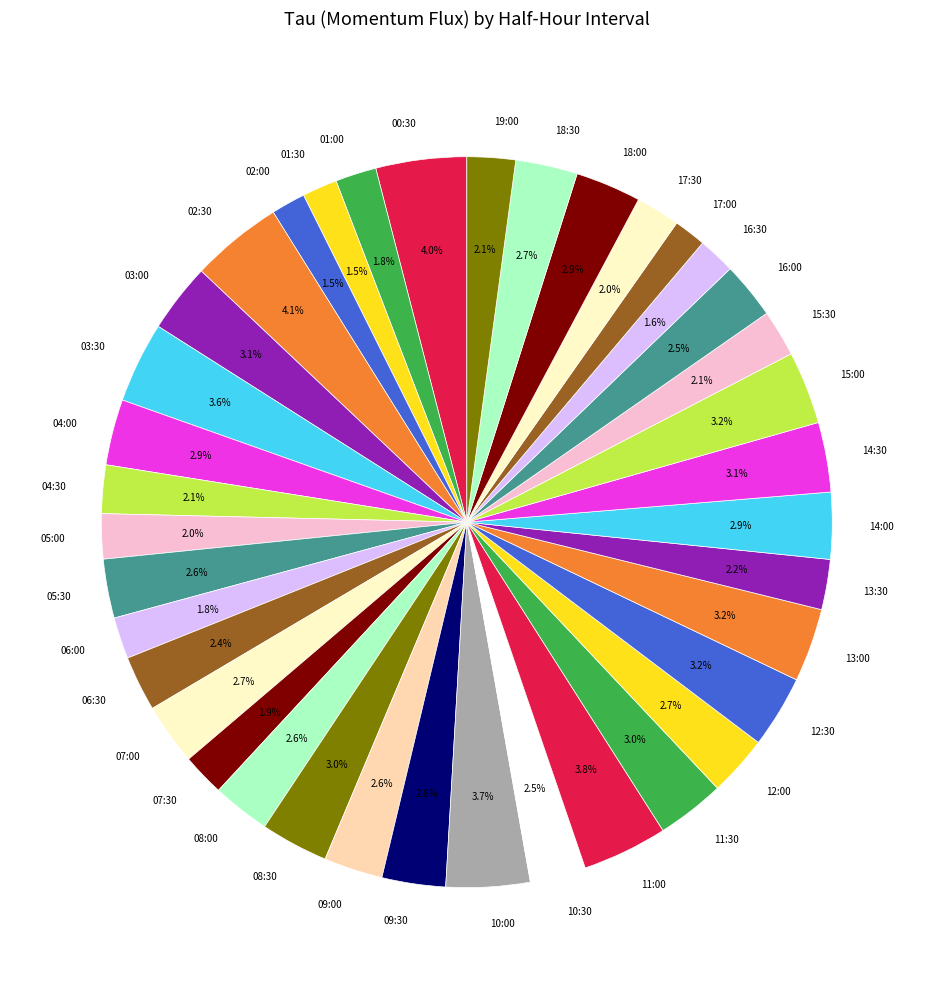

How many slices are in this pie chart?

38